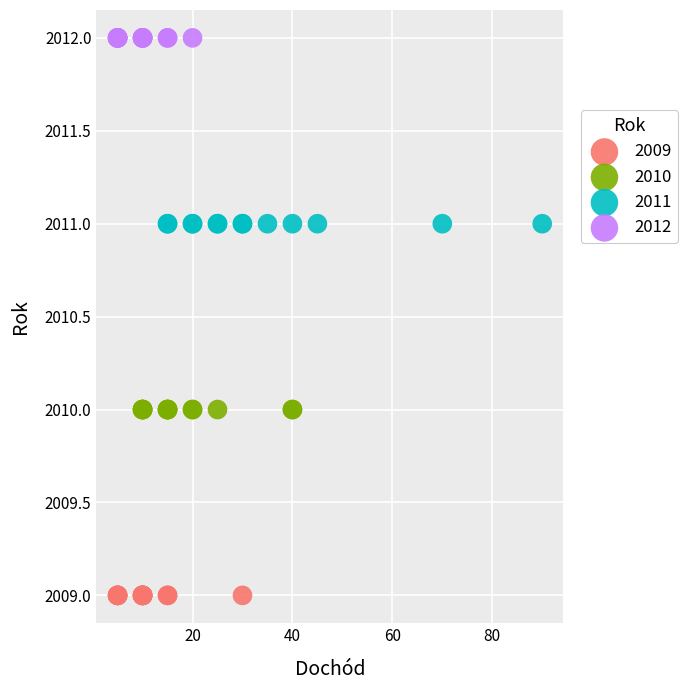

Which series reaches the minimum Y coordinate?

2009